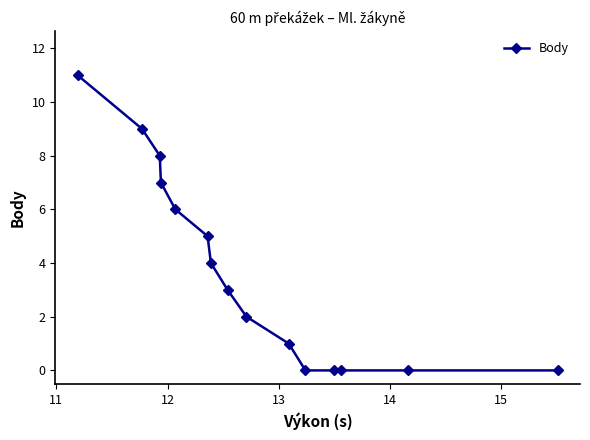

True or false: the data has more than 2 interior local peaks.

False